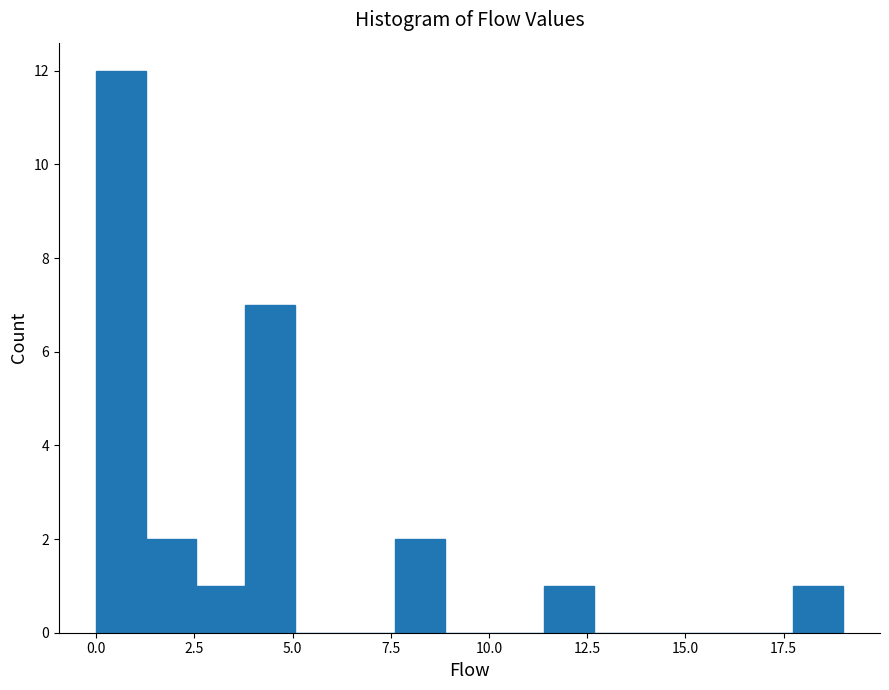

Around what value on the x-axis is the tallest bar? Give the approximate position of its centre, as read against the axis.

0.5